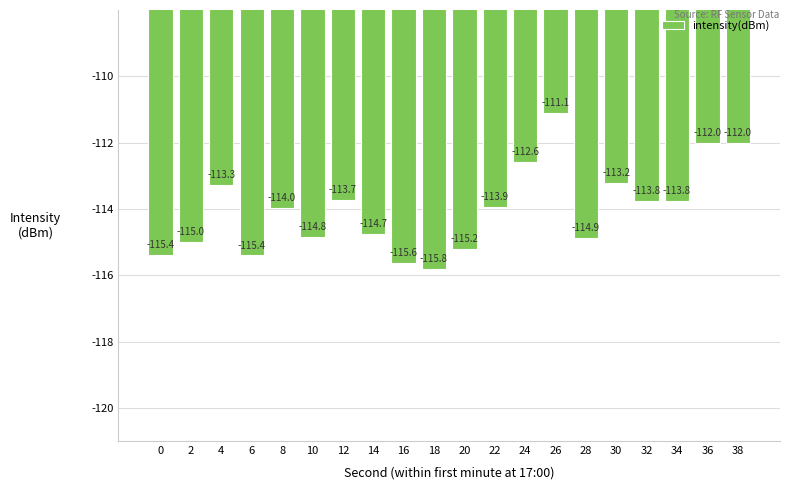

Reading right to left, list all the values displayed in this chart.

38=-112.0	36=-112.0	34=-113.8	32=-113.8	30=-113.2	28=-114.9	26=-111.1	24=-112.6	22=-113.9	20=-115.2	18=-115.8	16=-115.6	14=-114.7	12=-113.7	10=-114.8	8=-114.0	6=-115.4	4=-113.3	2=-115.0	0=-115.4